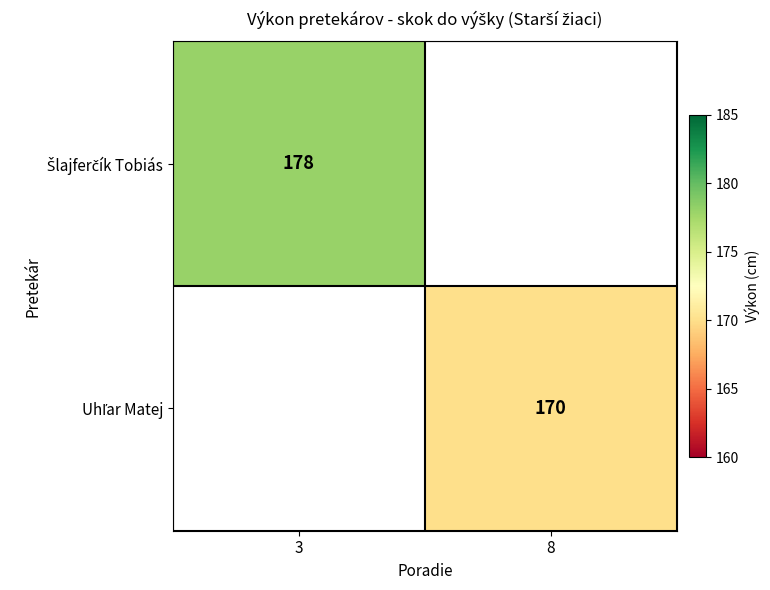

Is the value of Šlajferčík Tobiás at 3 greater than the value of Uhľar Matej at 3?

No